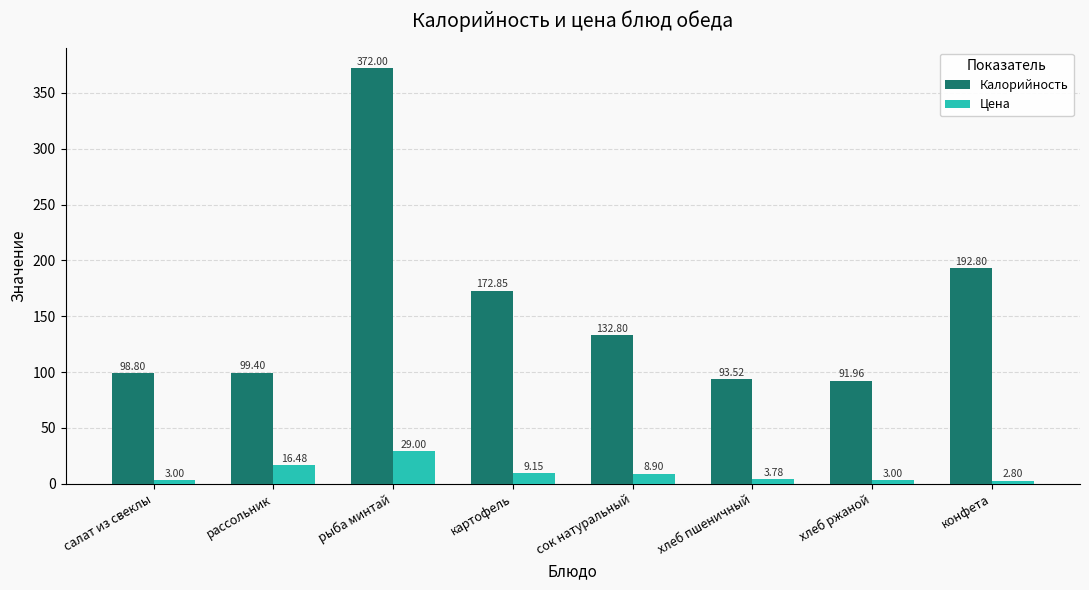

How many data points in Цена are above 8?

4